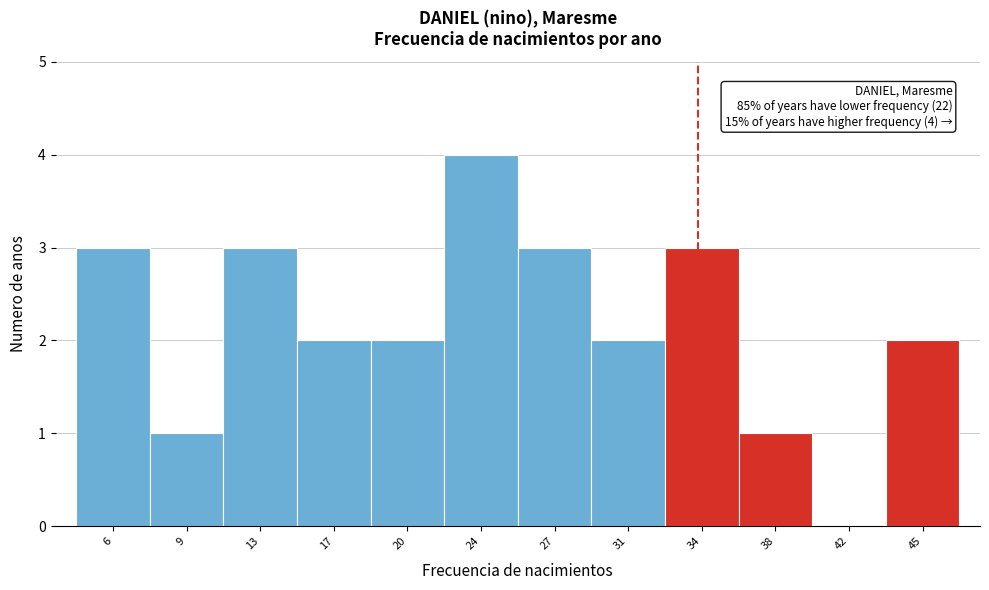

Reading left to right, list all the values displayed in this chart.

6=3	9=1	13=3	17=2	20=2	24=4	27=3	31=2	34=3	38=1	42=0	45=2